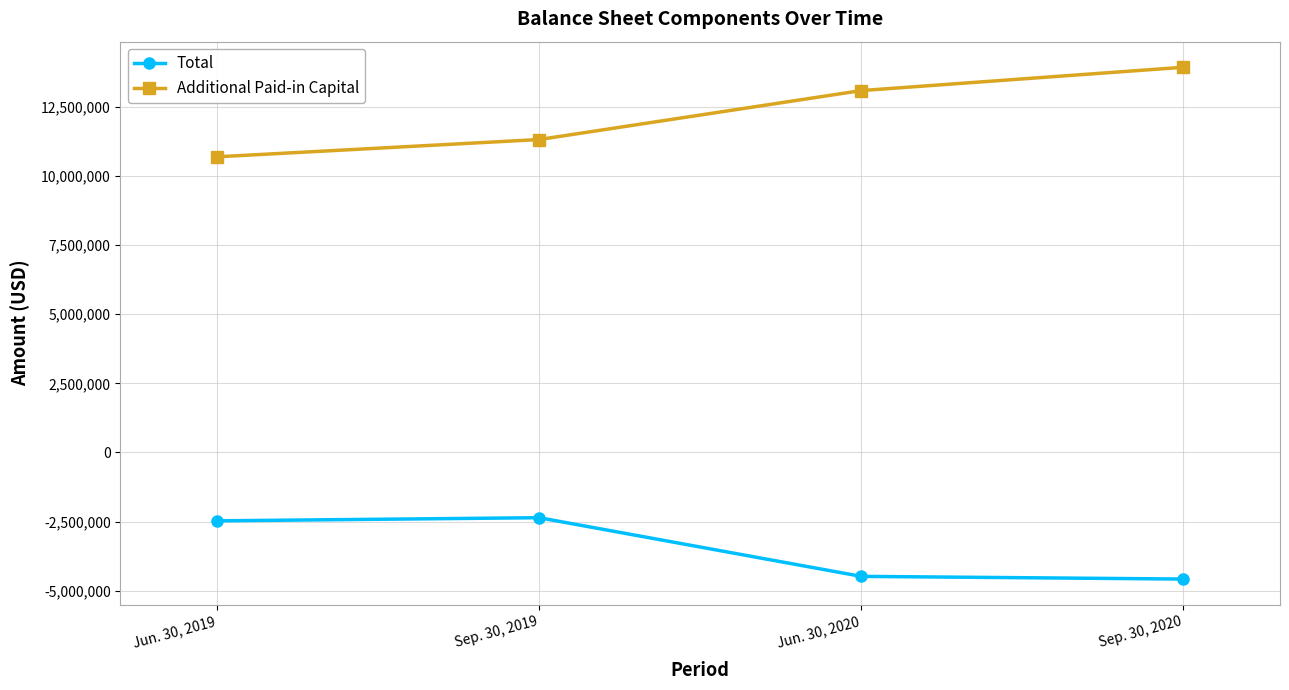

The Additional Paid-in Capital series shows 11317770 at Sep. 30, 2019. True or false?

True